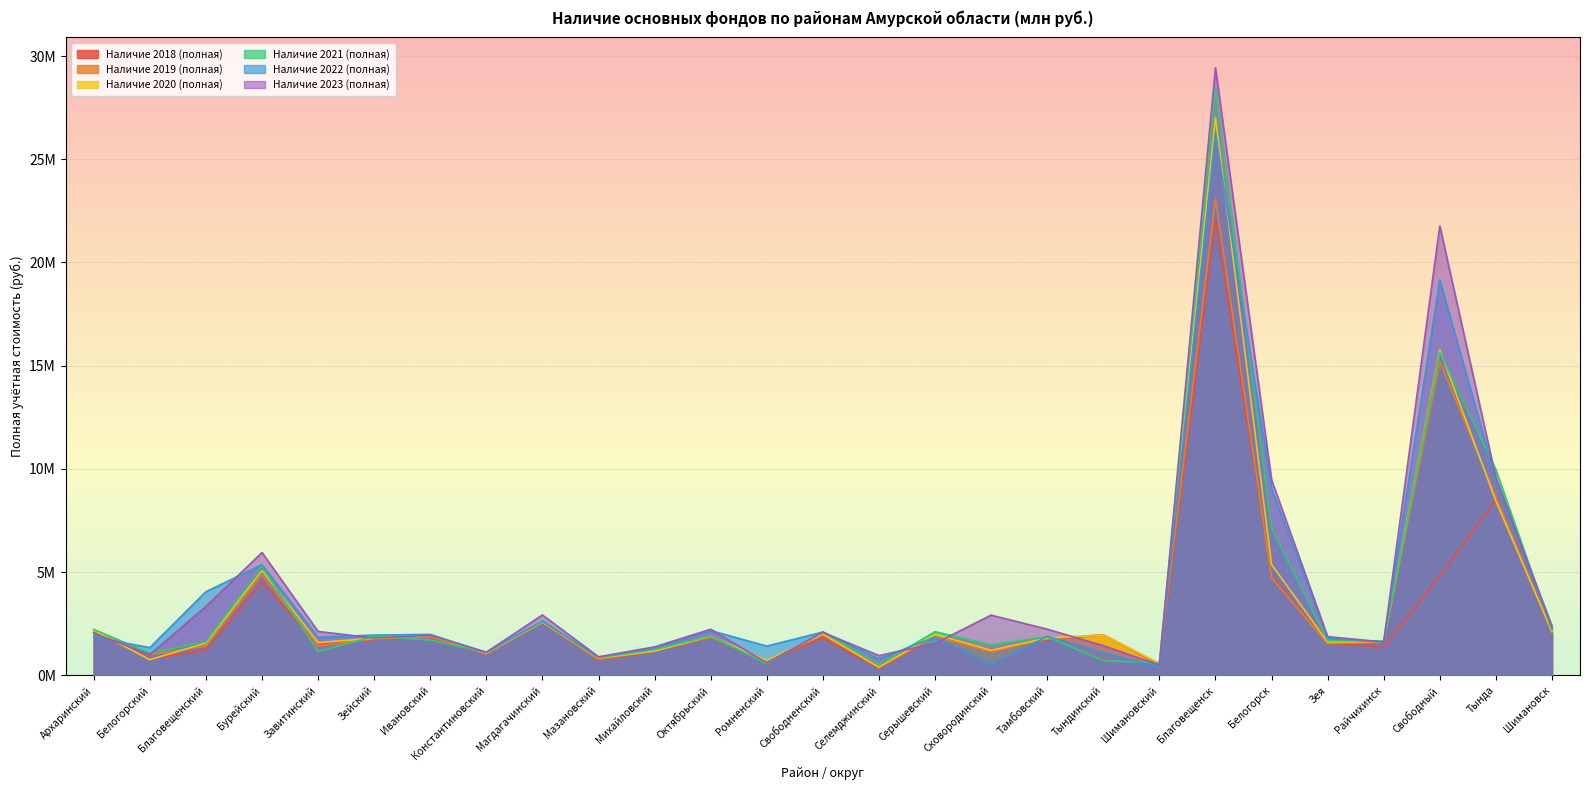

True or false: Наличие 2020 (полная) has more than 0 points higher than both neighbors.

True